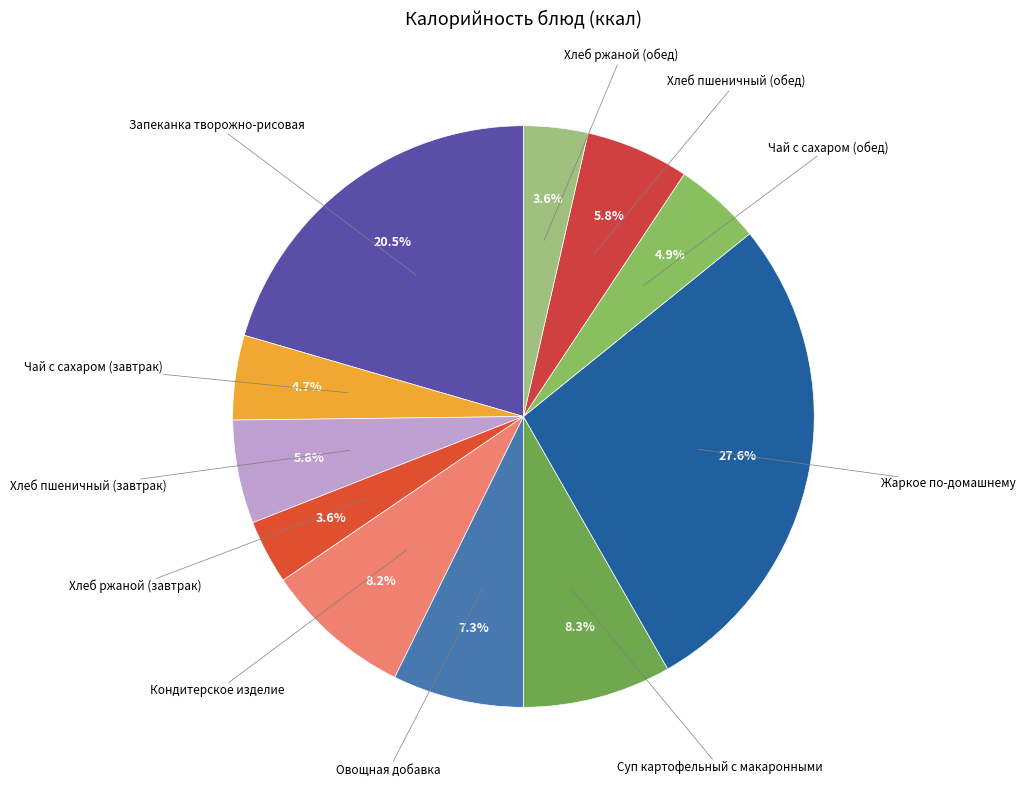

To the nearest percent, what is the combined percentage of Хлеб ржаной (завтрак) and Хлеб пшеничный (завтрак)?

9%